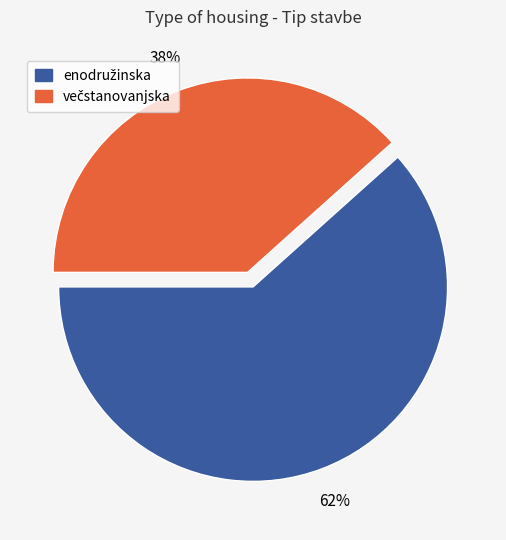

Does any single category account for the majority?

Yes